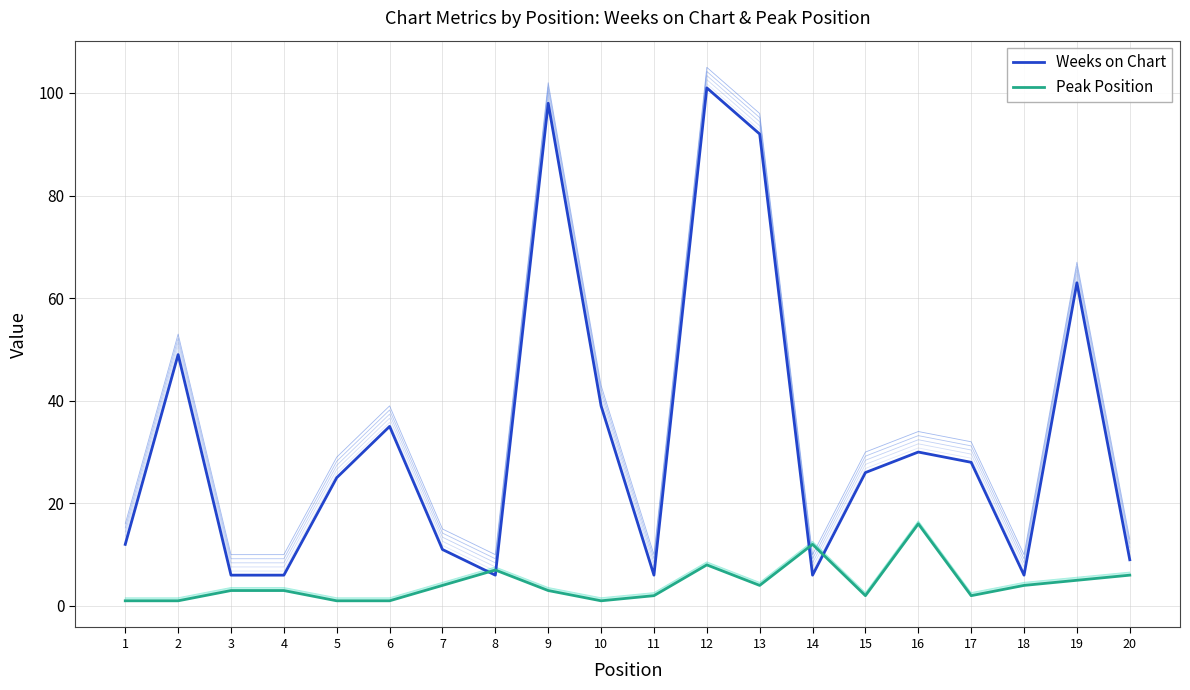

Reading left to right, list all the values displayed in this chart.

Weeks on Chart: 1=12	2=49	3=6	4=6	5=25	6=35	7=11	8=6	9=98	10=39	11=6	12=101	13=92	14=6	15=26	16=30	17=28	18=6	19=63	20=9
Peak Position: 1=1	2=1	3=3	4=3	5=1	6=1	7=4	8=7	9=3	10=1	11=2	12=8	13=4	14=12	15=2	16=16	17=2	18=4	19=5	20=6